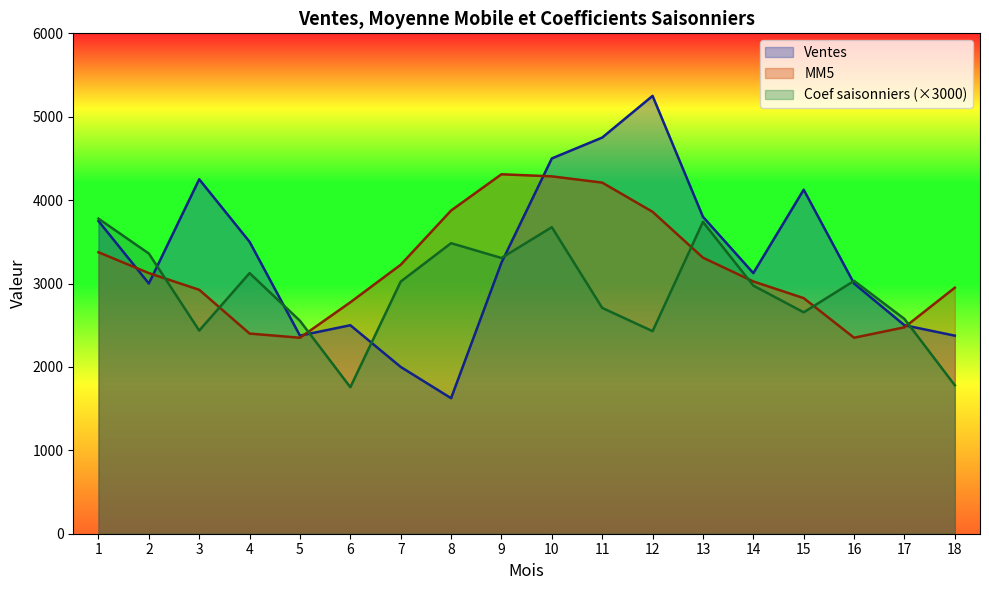

Which series has the largest total across all categories?

Ventes